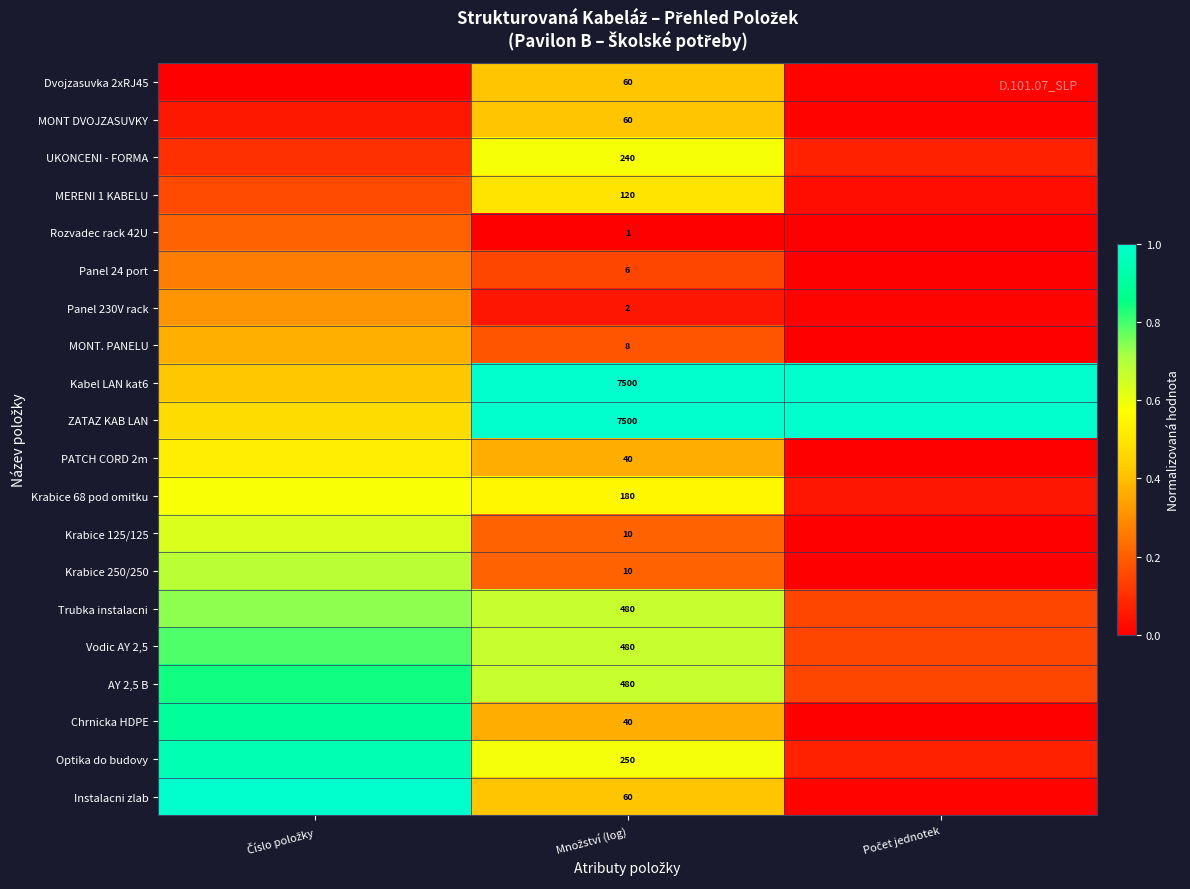

Is the value of Rozvadec rack 42U at Množství (log) greater than the value of AY 2,5 B at Množství (log)?

No